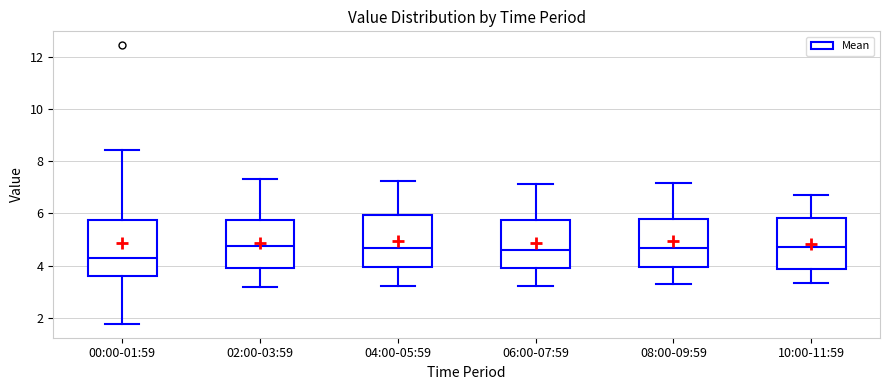

Reading left to right, read every box against the y-axis: the position of its median line, the range the box covers, and the ends of its whiskers. The values are not printed on the chart, so give them approximately, as read against the axis.

00:00-01:59: median 4.2, box 3.6 to 5.8, whiskers 1.8 to 8.4
02:00-03:59: median 4.8, box 4.0 to 5.8, whiskers 3.2 to 7.4
04:00-05:59: median 4.6, box 4.0 to 6.0, whiskers 3.2 to 7.2
06:00-07:59: median 4.6, box 4.0 to 5.8, whiskers 3.2 to 7.2
08:00-09:59: median 4.6, box 4.0 to 5.8, whiskers 3.2 to 7.2
10:00-11:59: median 4.8, box 3.8 to 5.8, whiskers 3.4 to 6.8